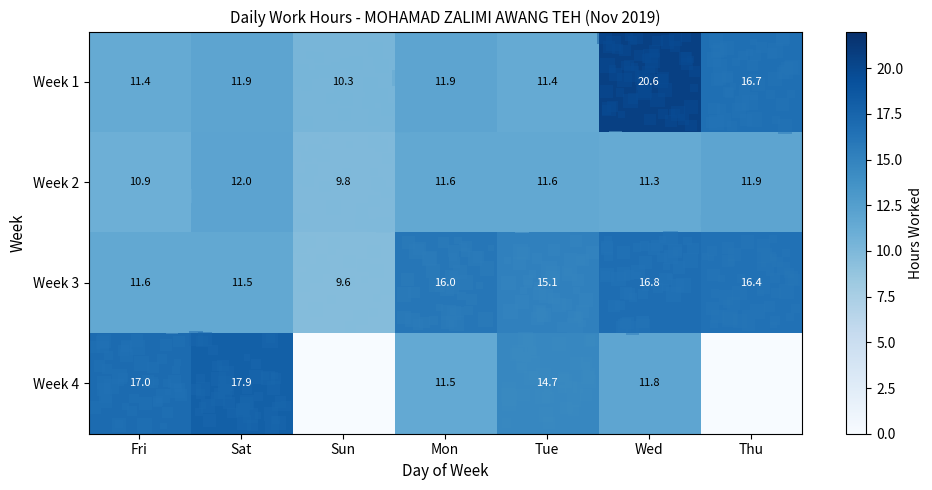

List the labels in order of Week 1 value, largest first.

Wed, Thu, Sat, Mon, Fri, Tue, Sun